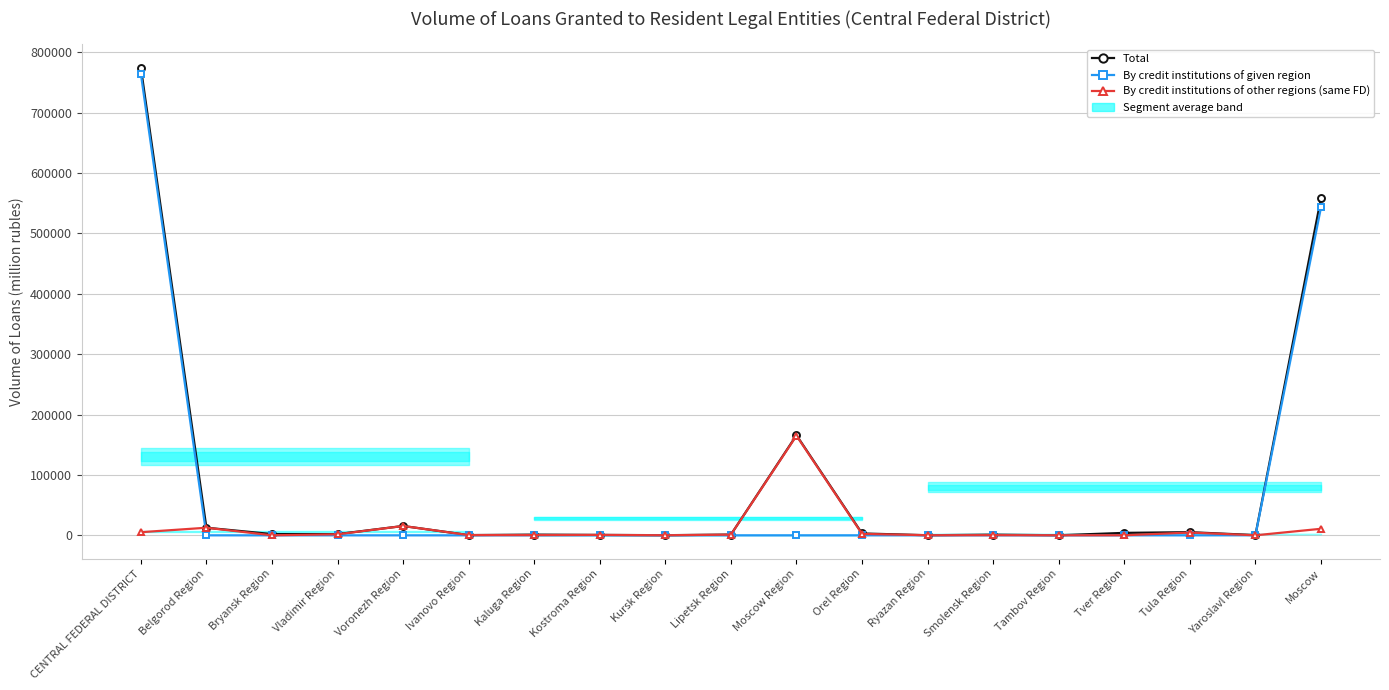

Does the chart have visible grid lines?

Yes